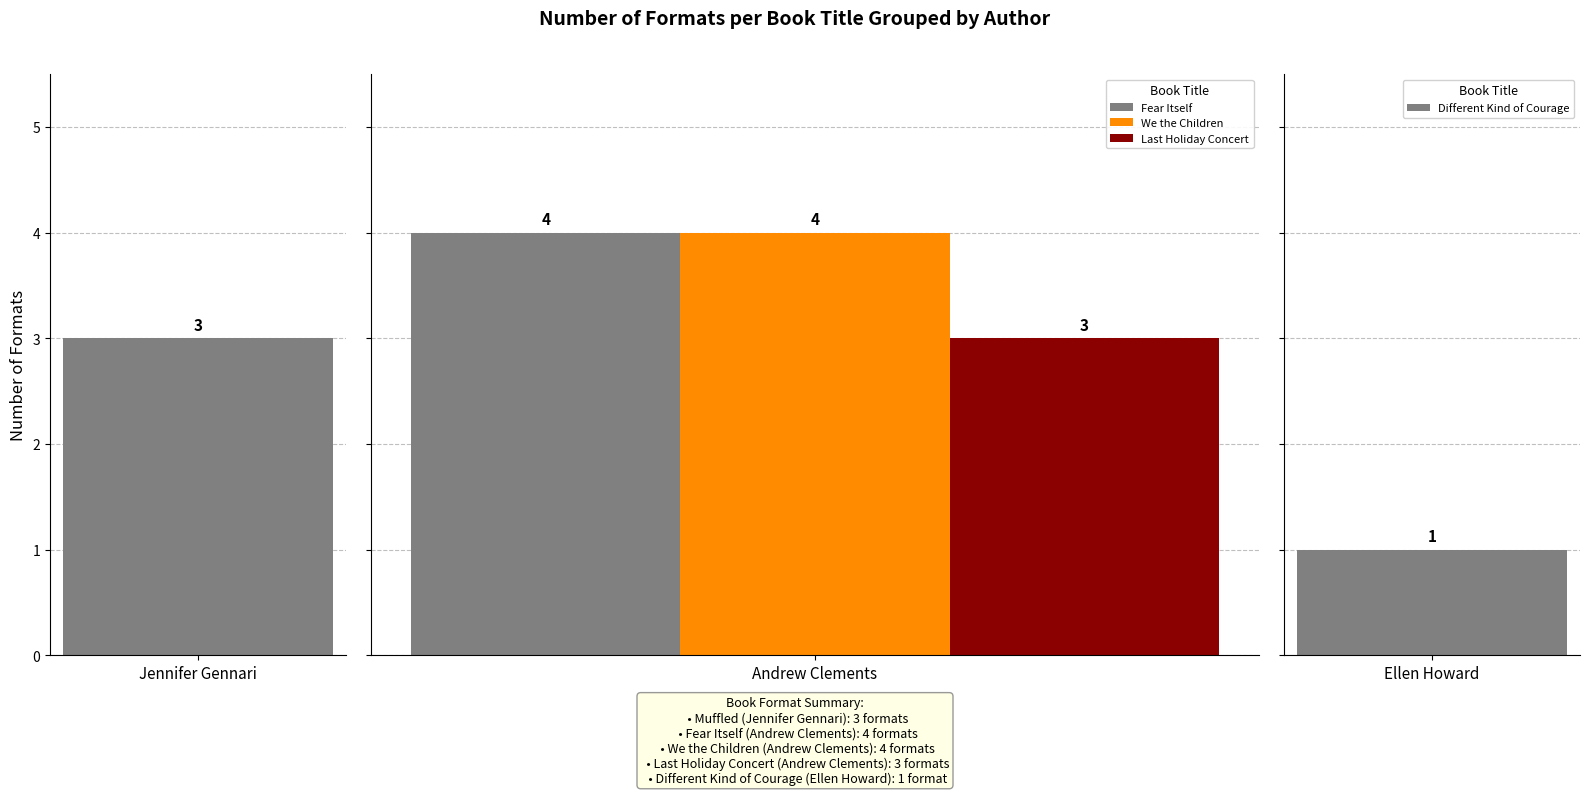

At which label is the value closest to 2?

Jennifer Gennari